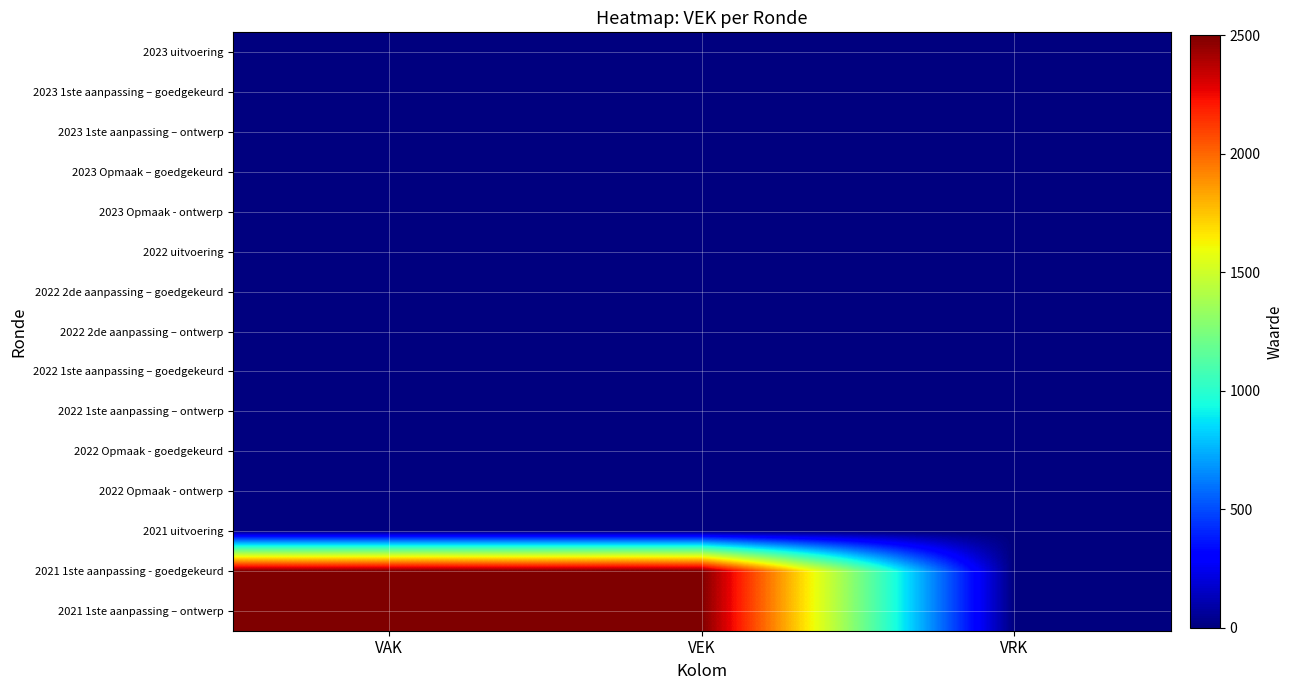

How many series are shown in this chart?

15